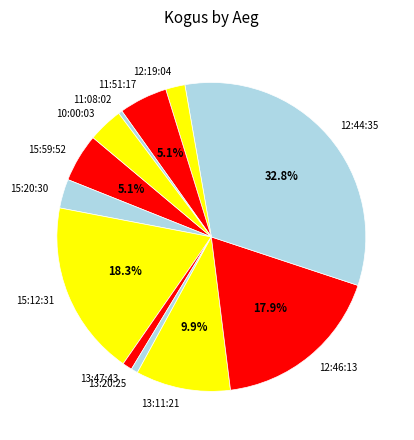

Count the number of slices in the pie.

12